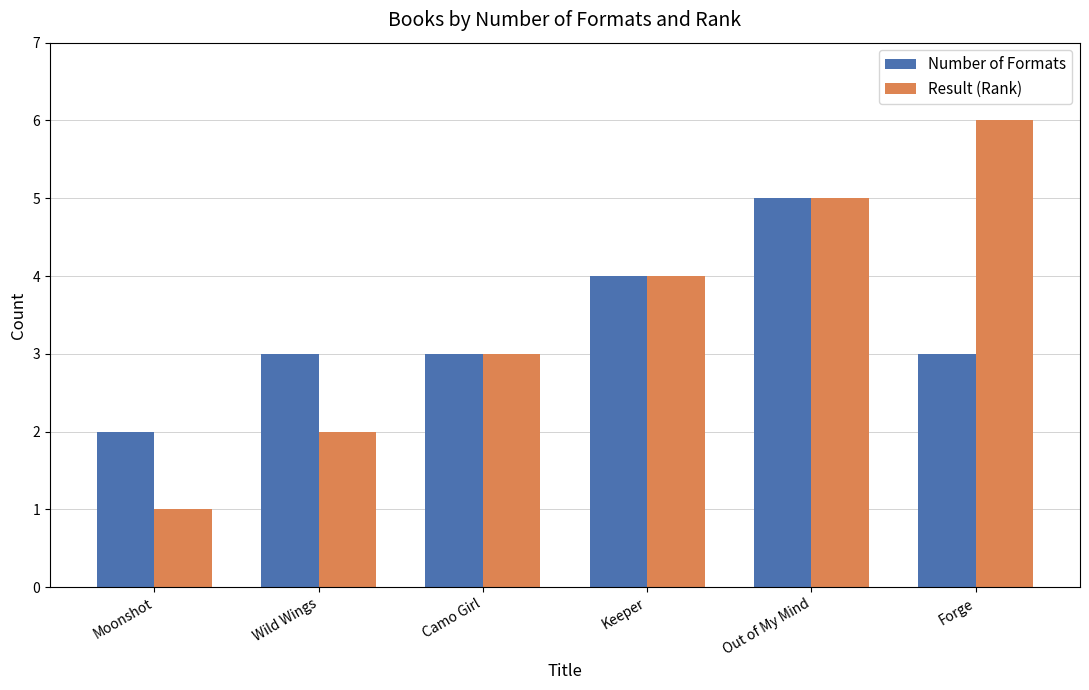

How many Number of Formats values are between 3 and 4?

4